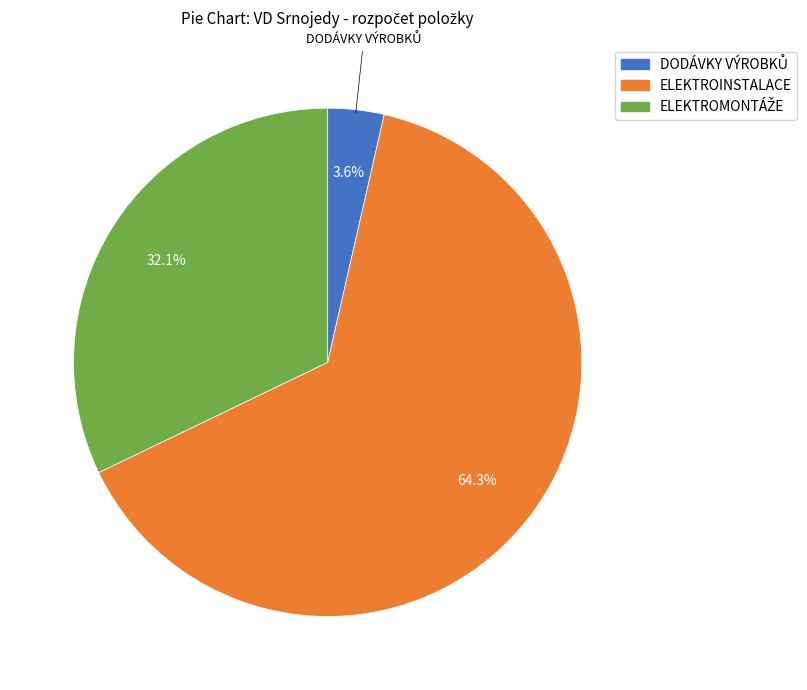

What percentage is the ELEKTROINSTALACE slice, to the nearest percent?

64%